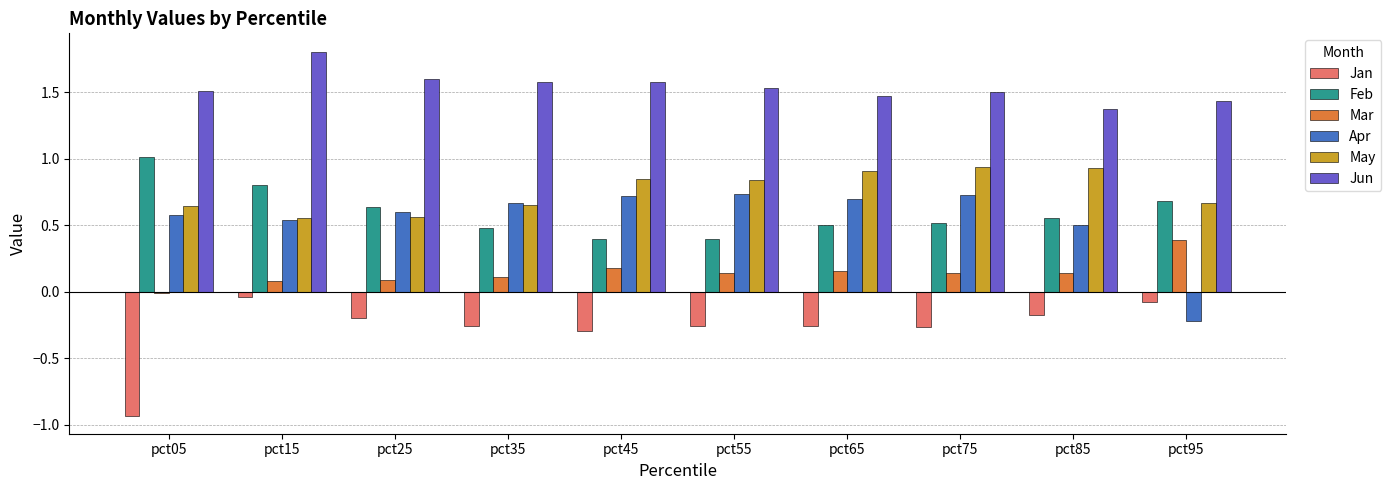

Which label corresponds to the largest value in the chart?

pct15